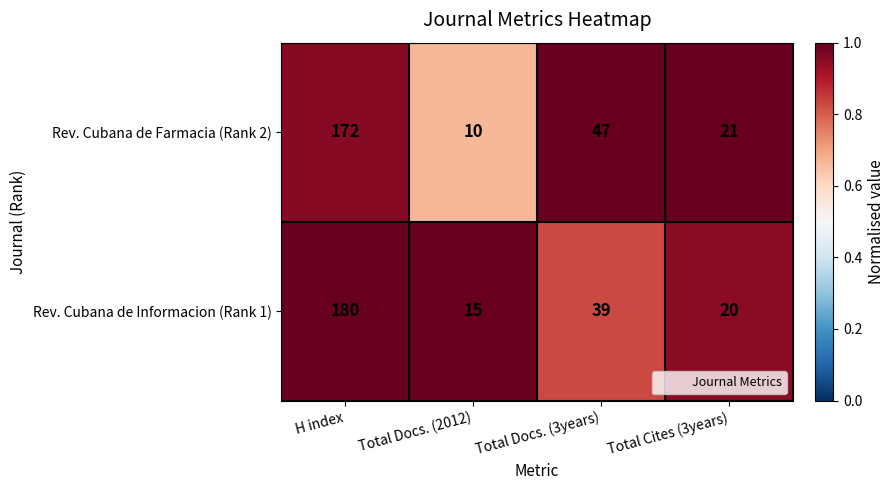

Which series has the largest range (max minus min)?

Rev. Cubana de Informacion (Rank 1)